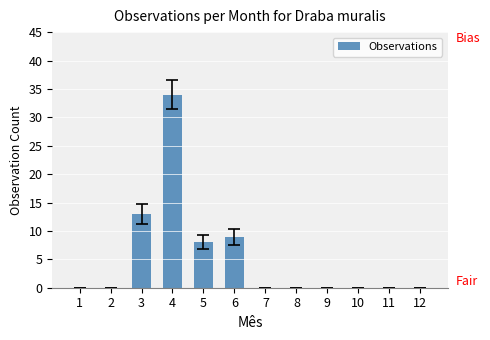

What is the maximum value shown in the chart?

34